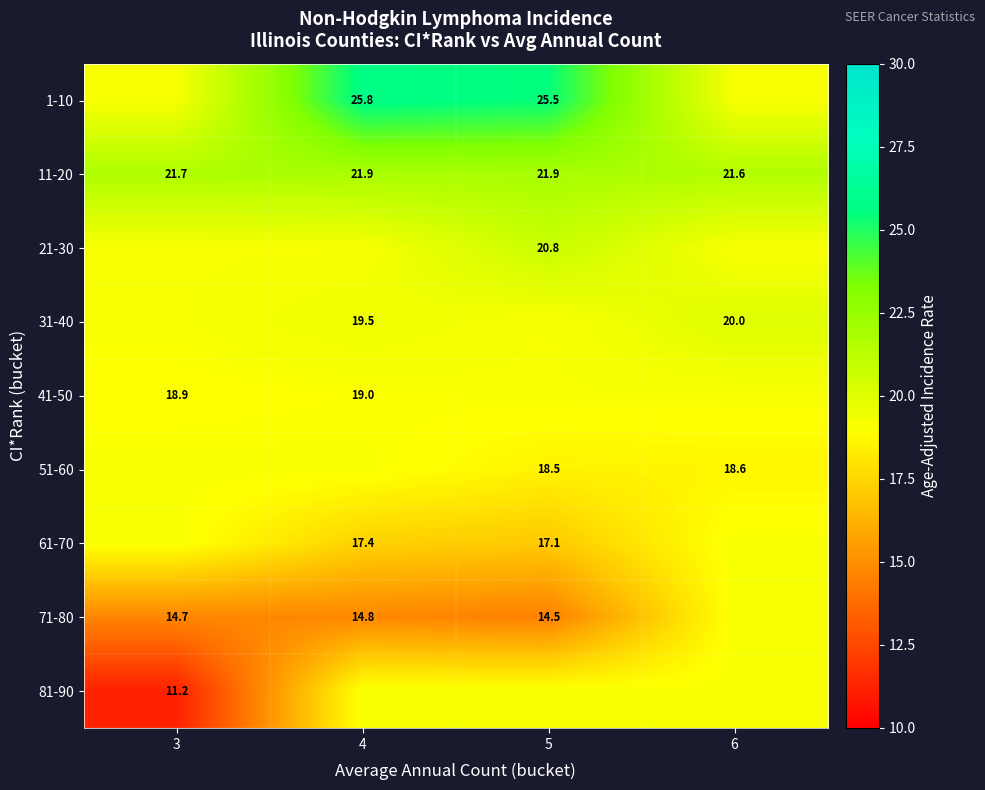

Is the value of 81-90 at 3 greater than the value of 11-20 at 3?

No